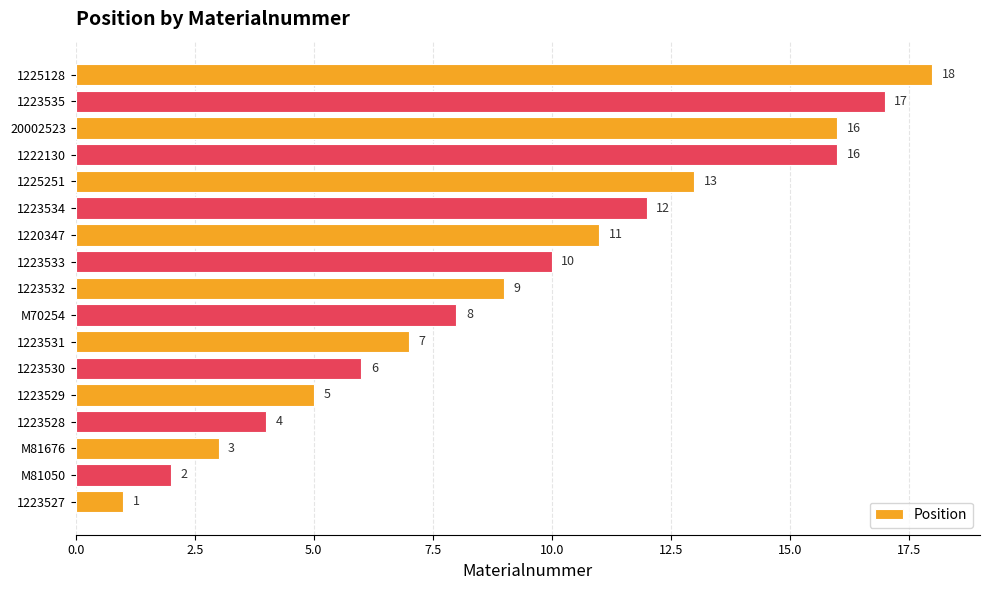

What is the change in value from 1223534 to 1225128?

+6